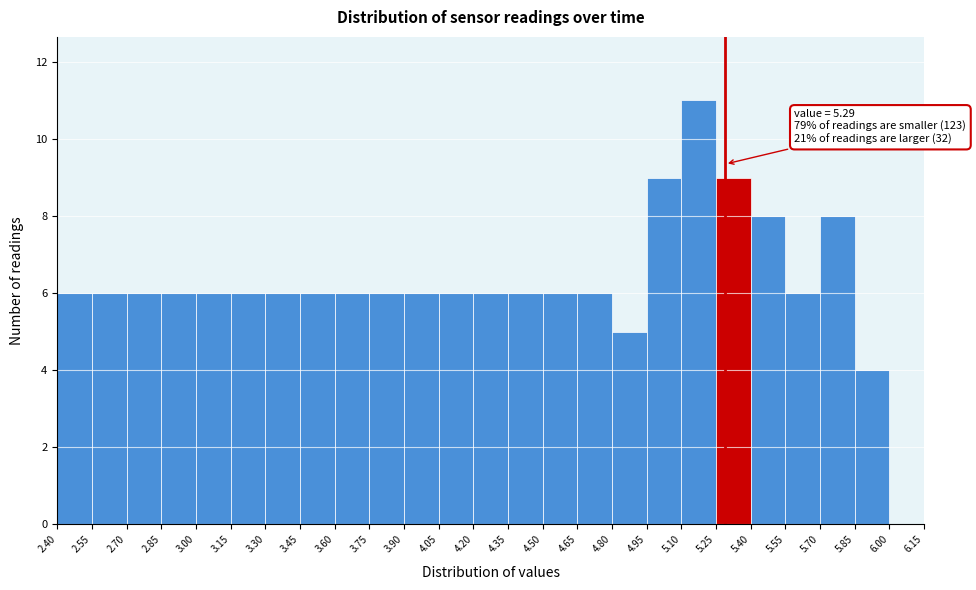

Which range on the x-axis has the tallest bar?

5.10 to 5.25